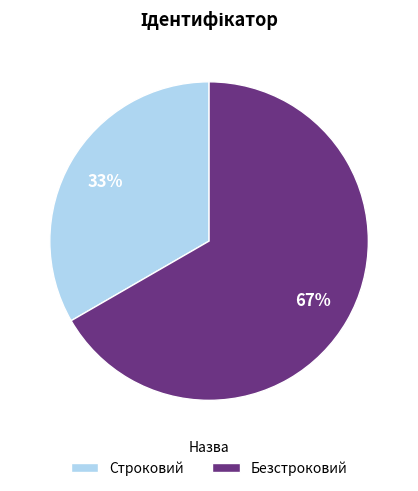

Combined, do Строковий and Безстроковий account for over 50%?

Yes